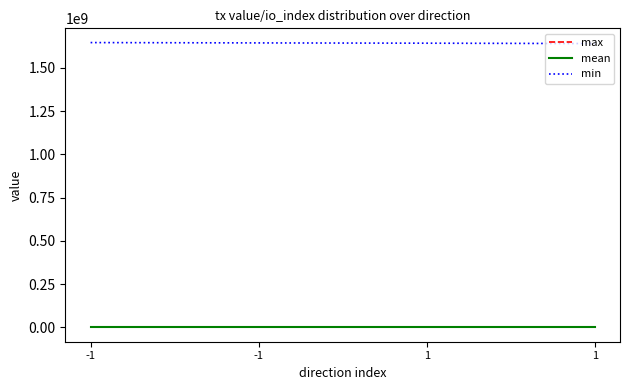

Which category has the lowest value in the max series?

1